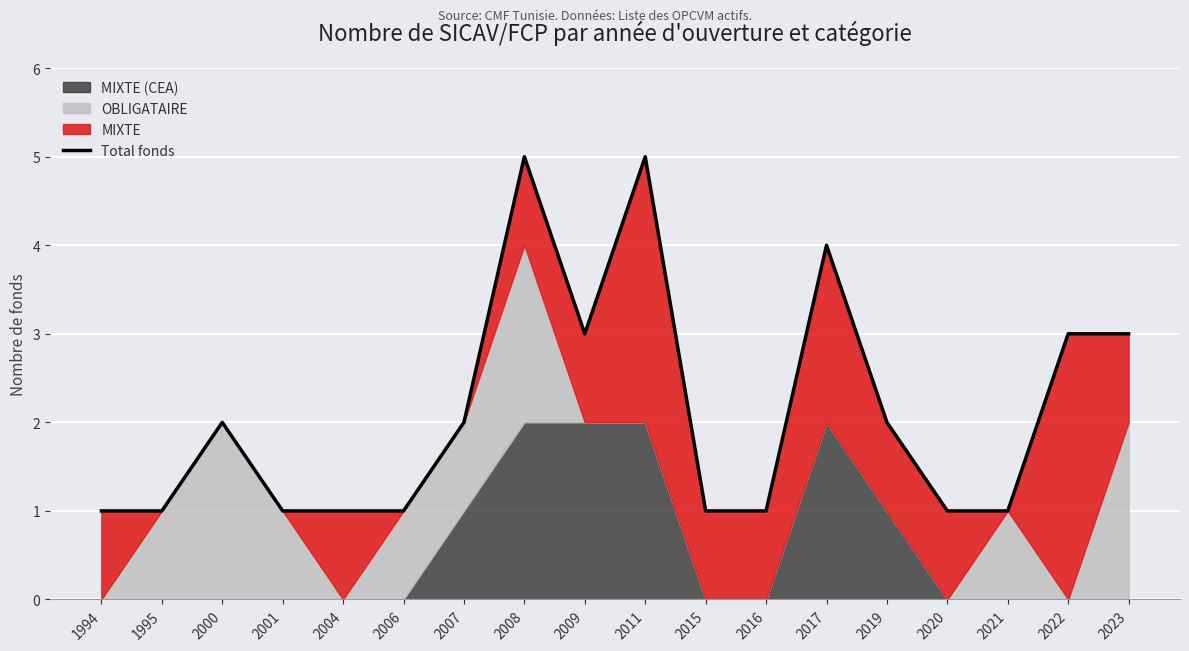

Count the number of categories in the chart.

18